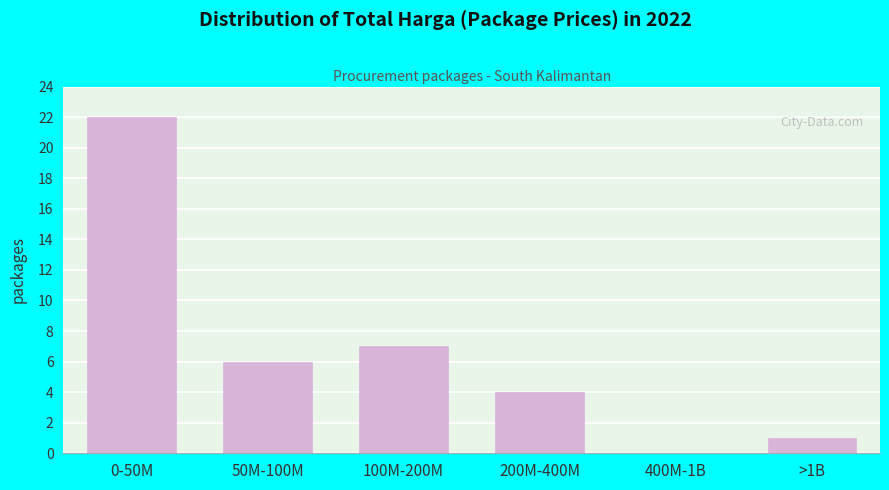

Reading left to right, transcribe all the data shown in this chart.

0-50M=22	50M-100M=6	100M-200M=7	200M-400M=4	400M-1B=0	>1B=1